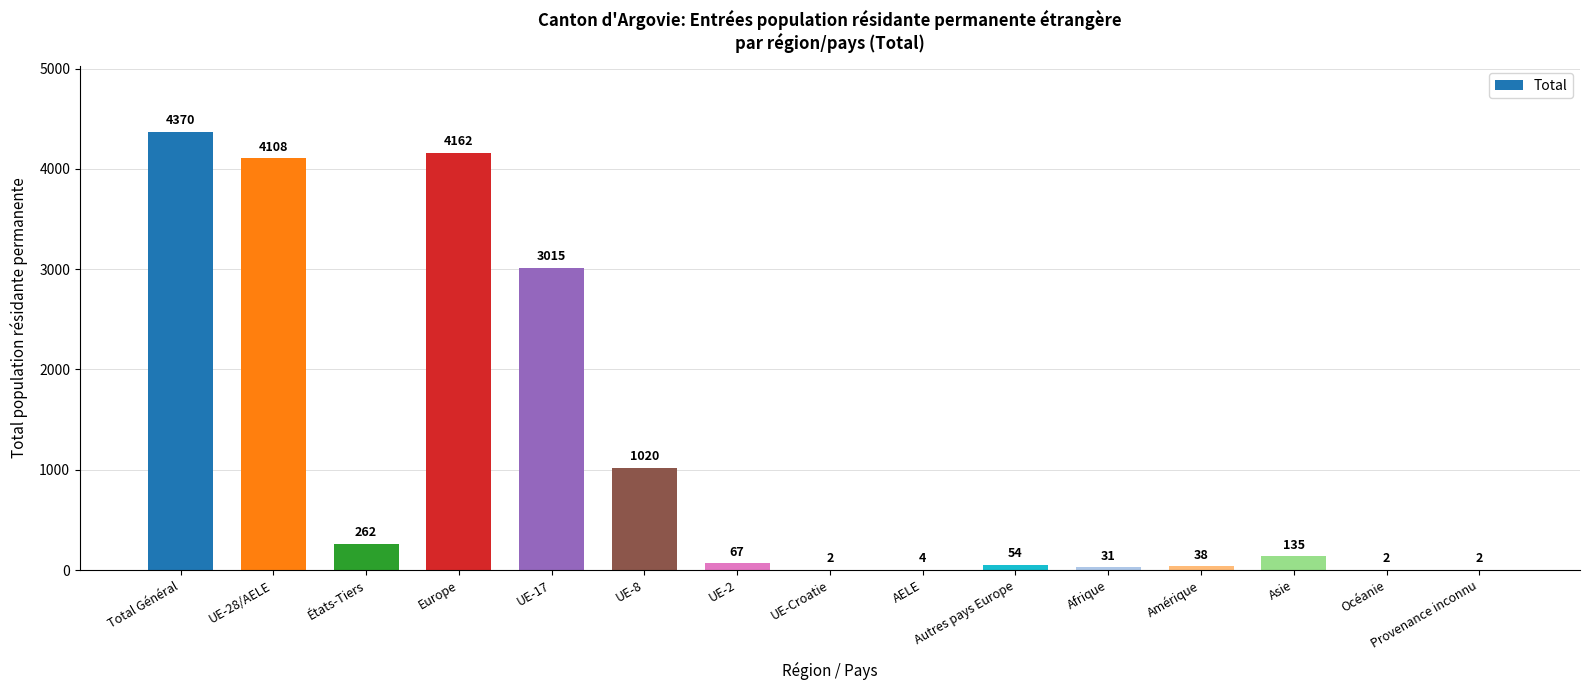

Where is the data nearest to the value 2186?

UE-17